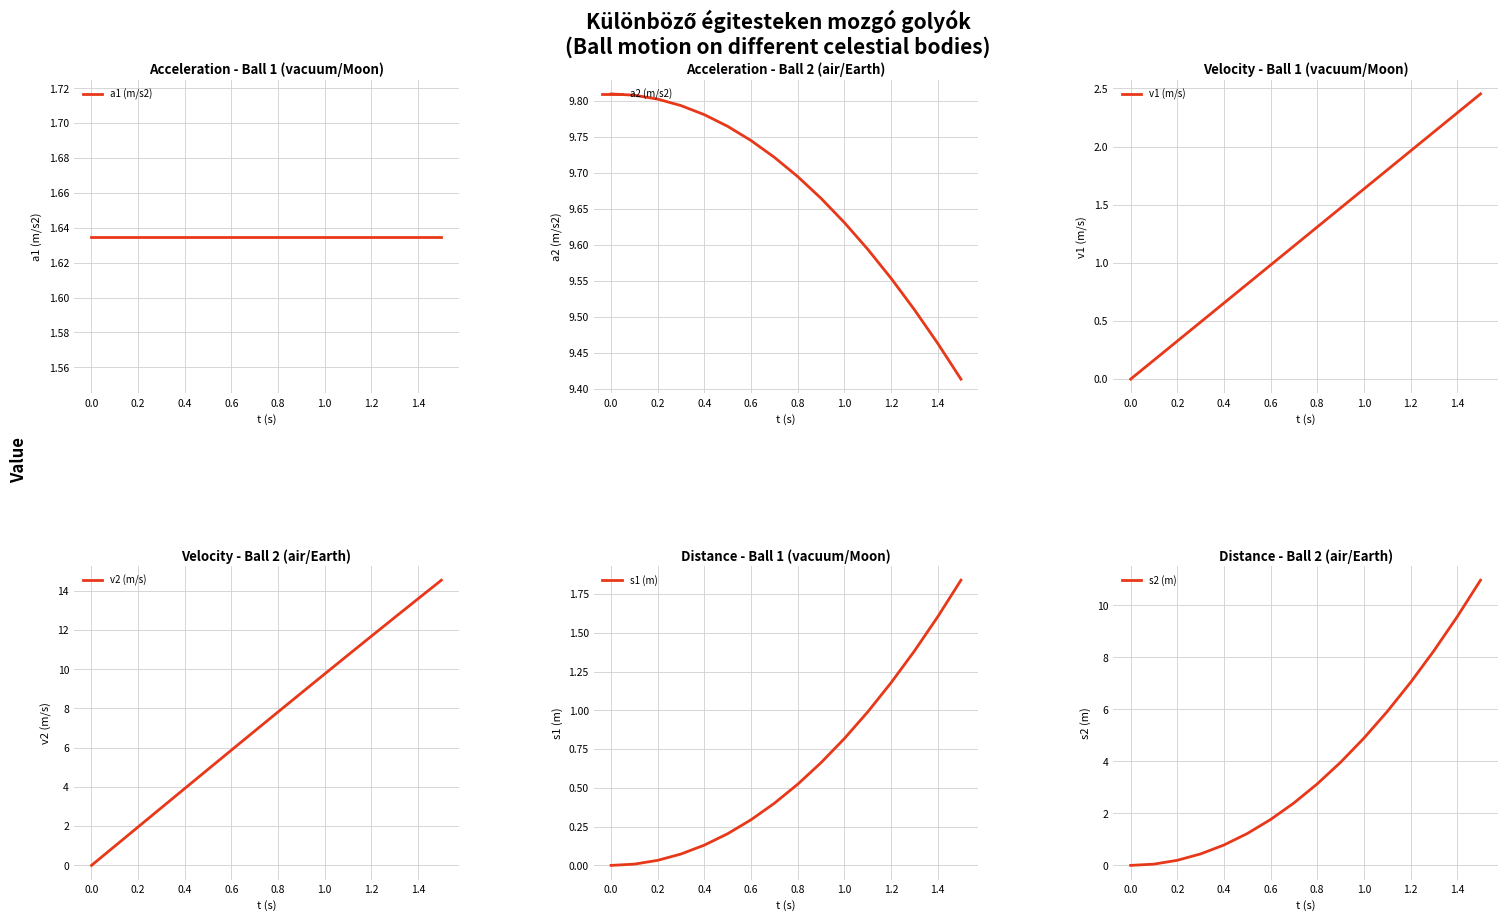

What is the maximum value for v2 (m/s)?

14.5